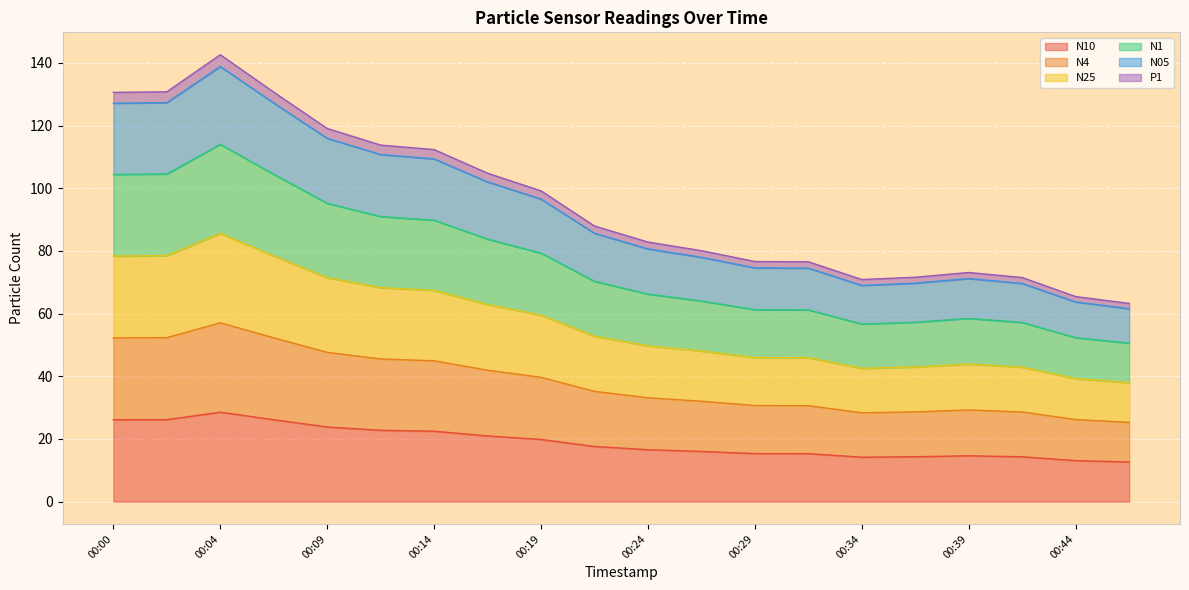

What are all the series names shown in the legend?

N10, N4, N25, N1, N05, P1